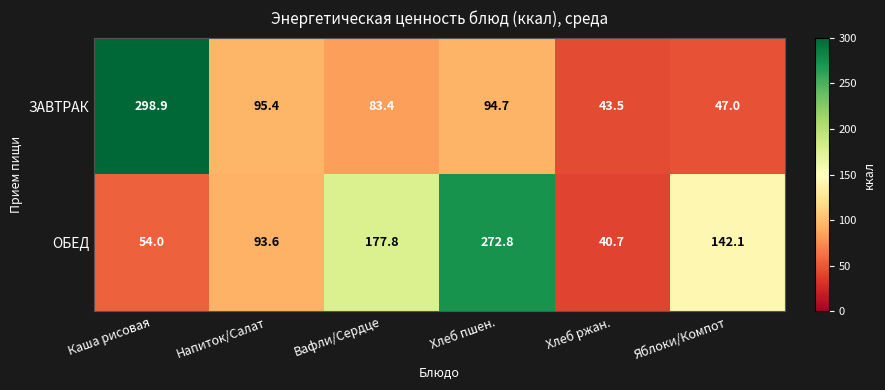

The ОБЕД series shows 177.8 at Вафли/Сердце. True or false?

True